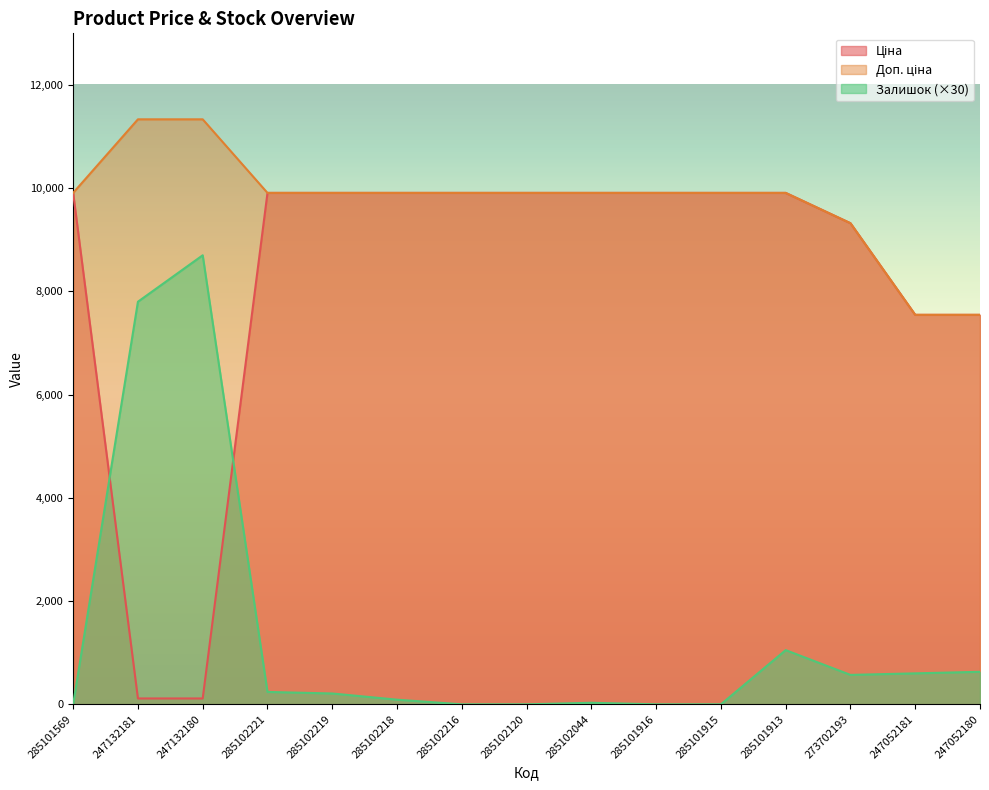

What is the label of the 5th point from the right?

285101915